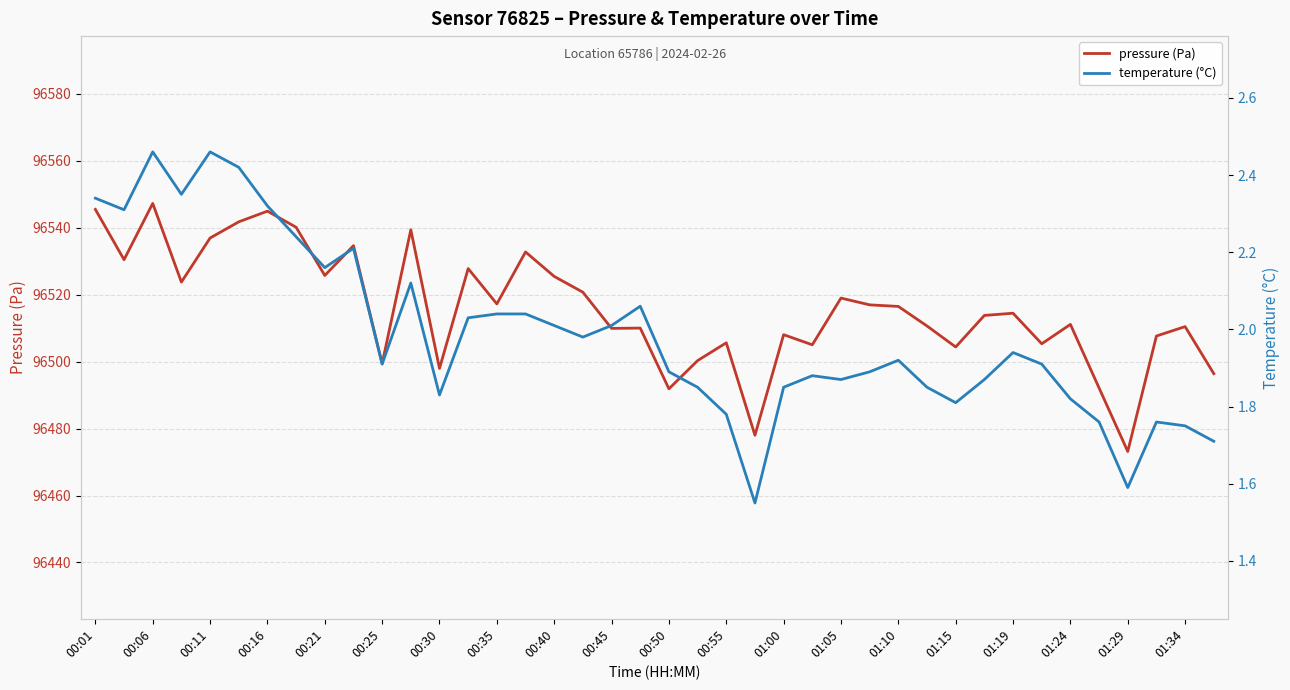

What is the highest value of the temperature (°C) series?

2.5